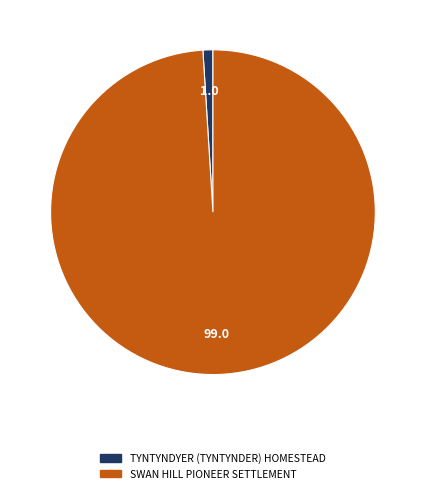

Rank the categories by value from highest to lowest.

SWAN HILL PIONEER SETTLEMENT, TYNTYNDYER (TYNTYNDER) HOMESTEAD